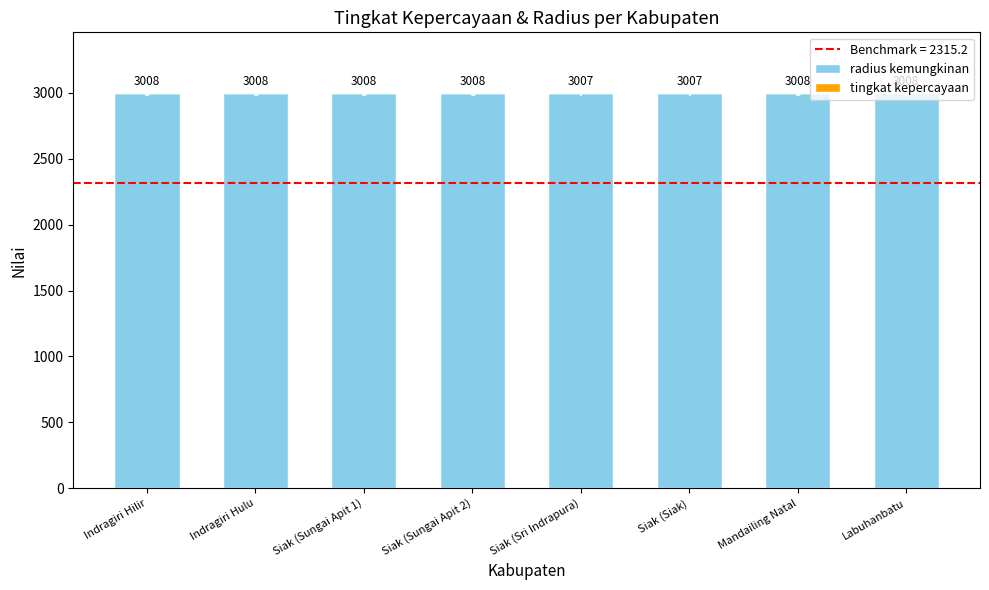

What is the average value of the radius kemungkinan series?

3000